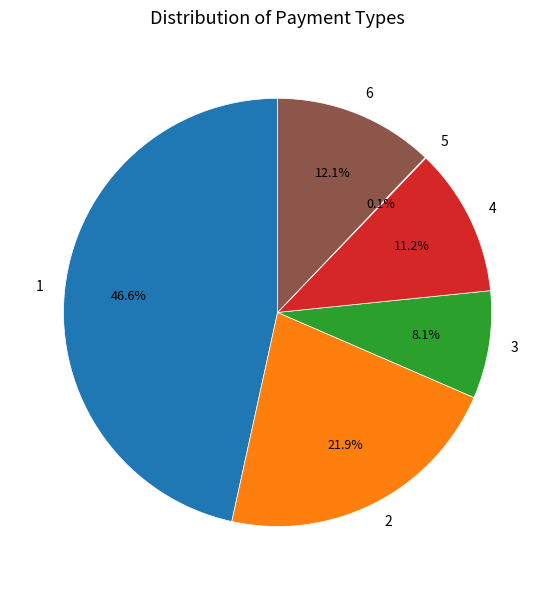

What is the ratio of the value at 6 to the value at 1?

0.3